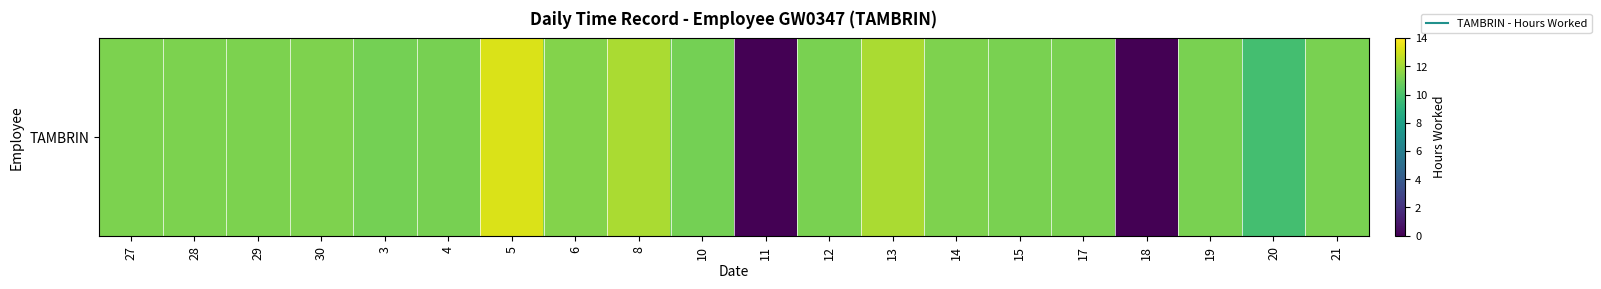

What is the difference between the maximum and minimum values?

13.2